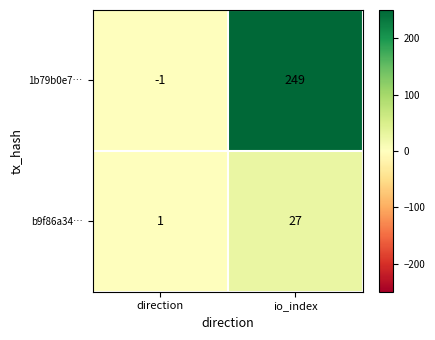

At which category is the sum across all series the highest?

io_index